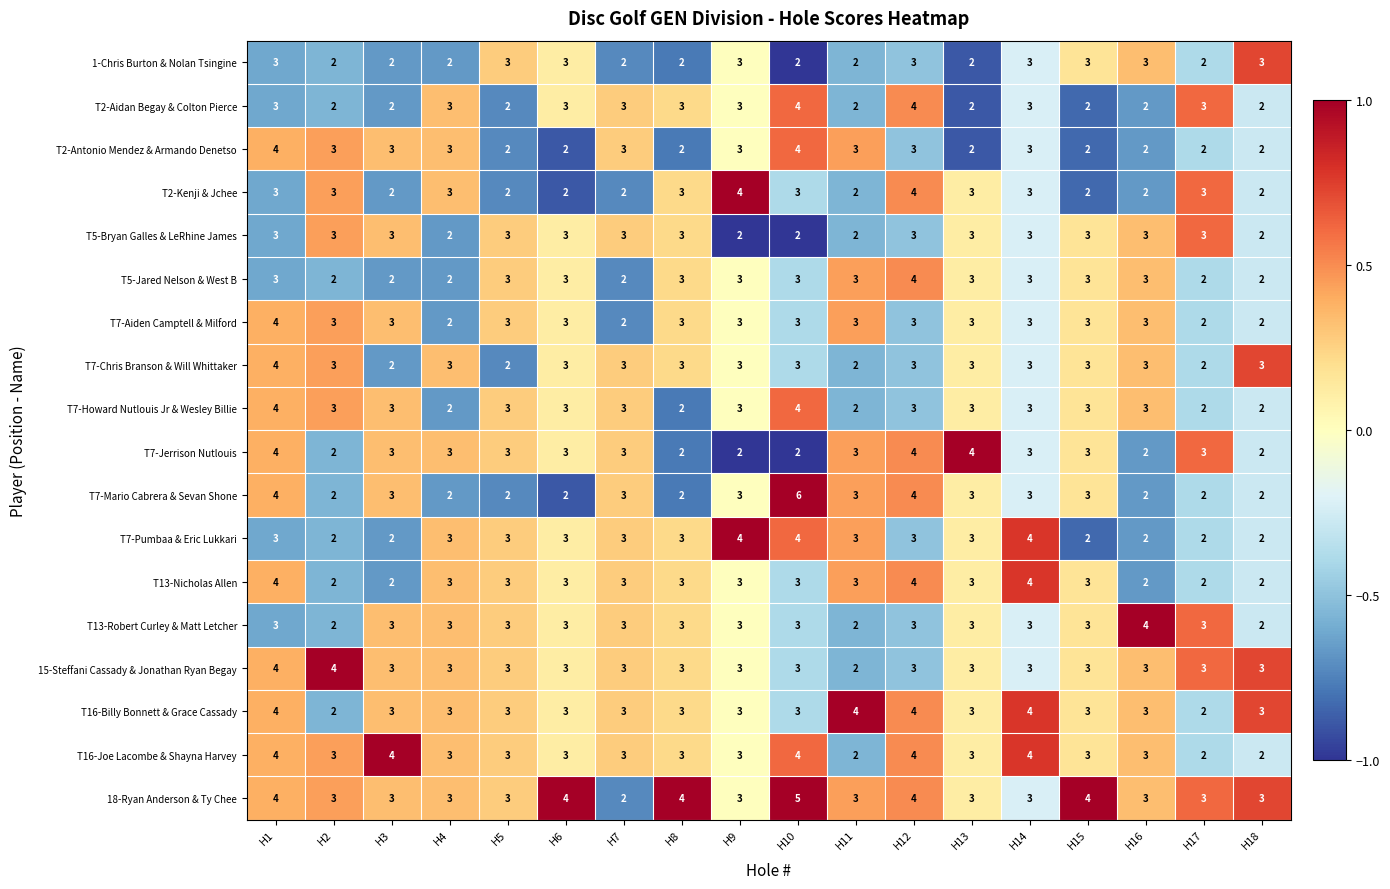

Which series has the widest spread of values?

T7-Mario Cabrera & Sevan Shone